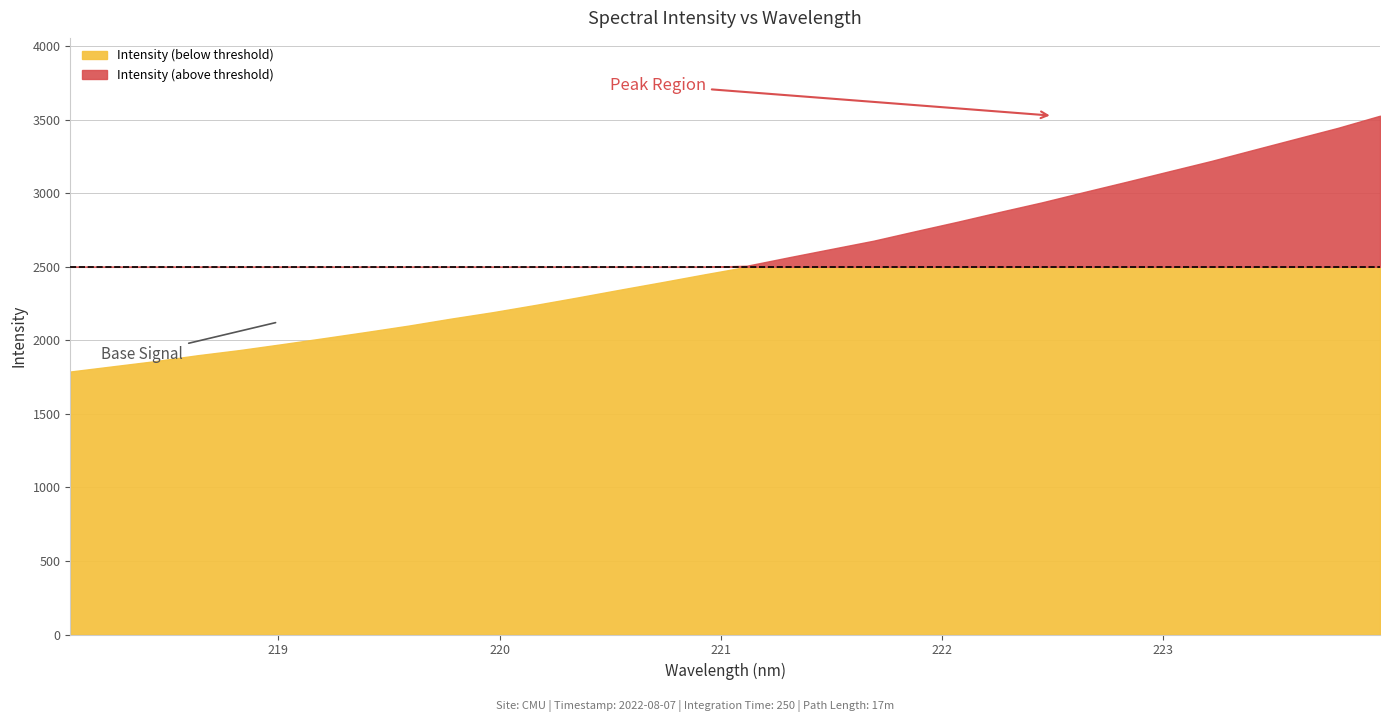

What is the change in value from 221.3083 to 223.2172?

+654.8